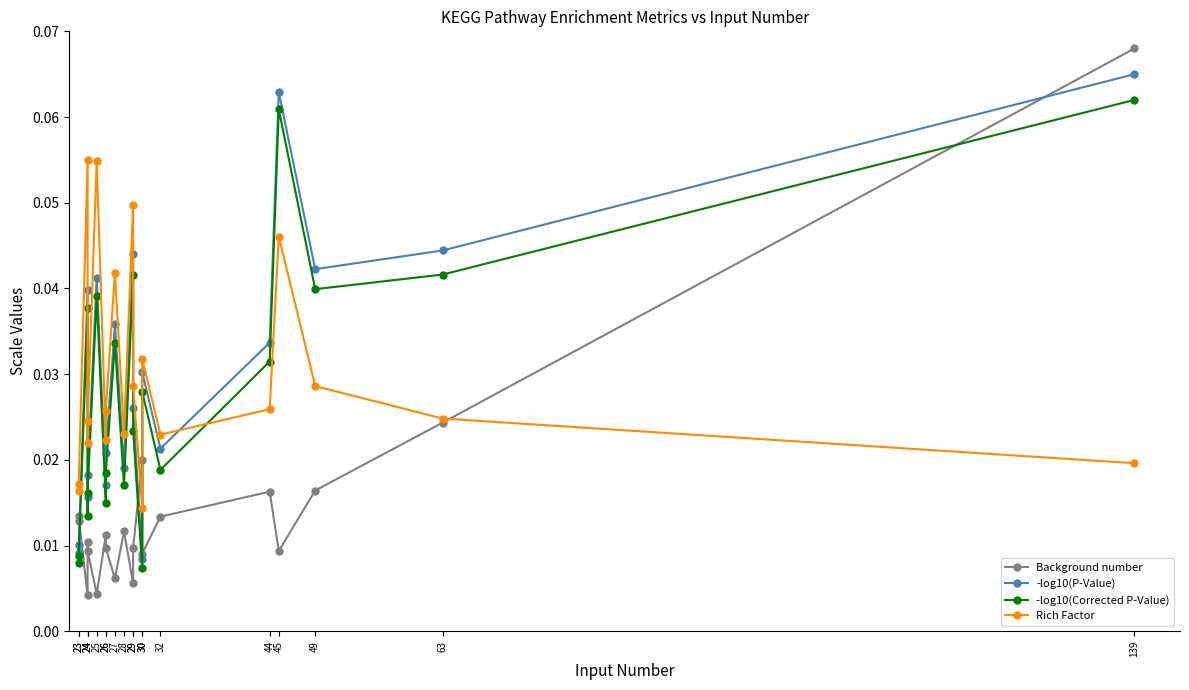

What is the difference between the second highest and minimum values in the -log10(Corrected P-Value) series?

0.1